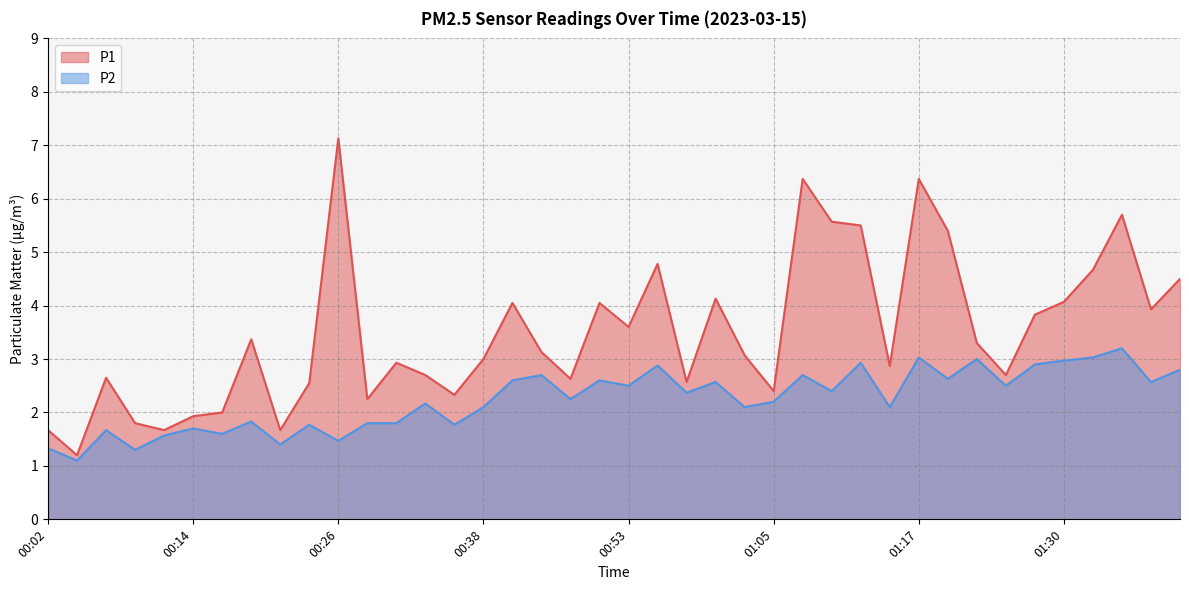

Rank the series by their average value, from lowest to highest.

P2, P1